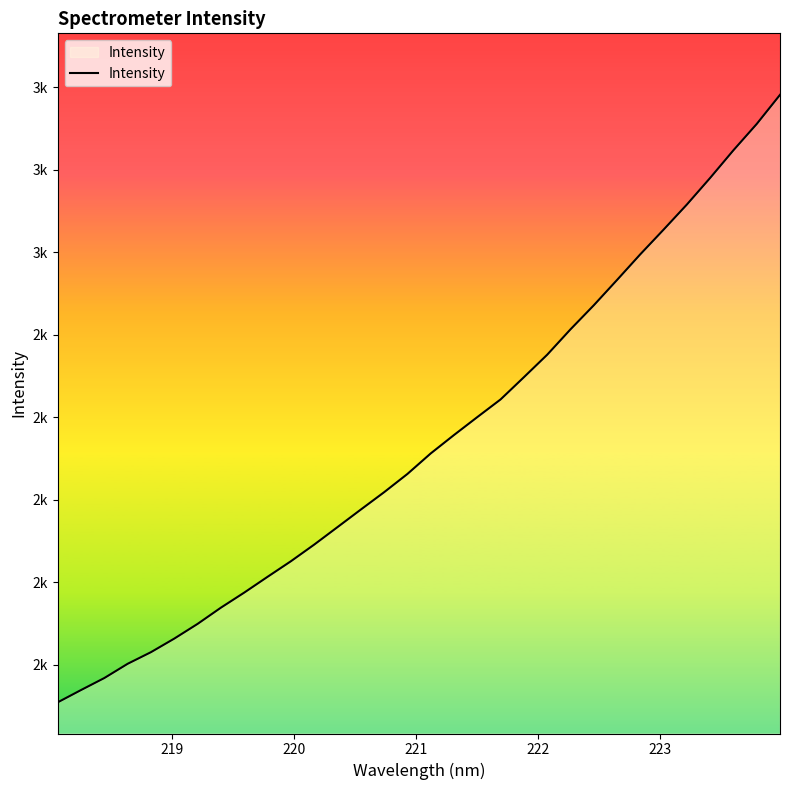

Does the chart have visible grid lines?

No